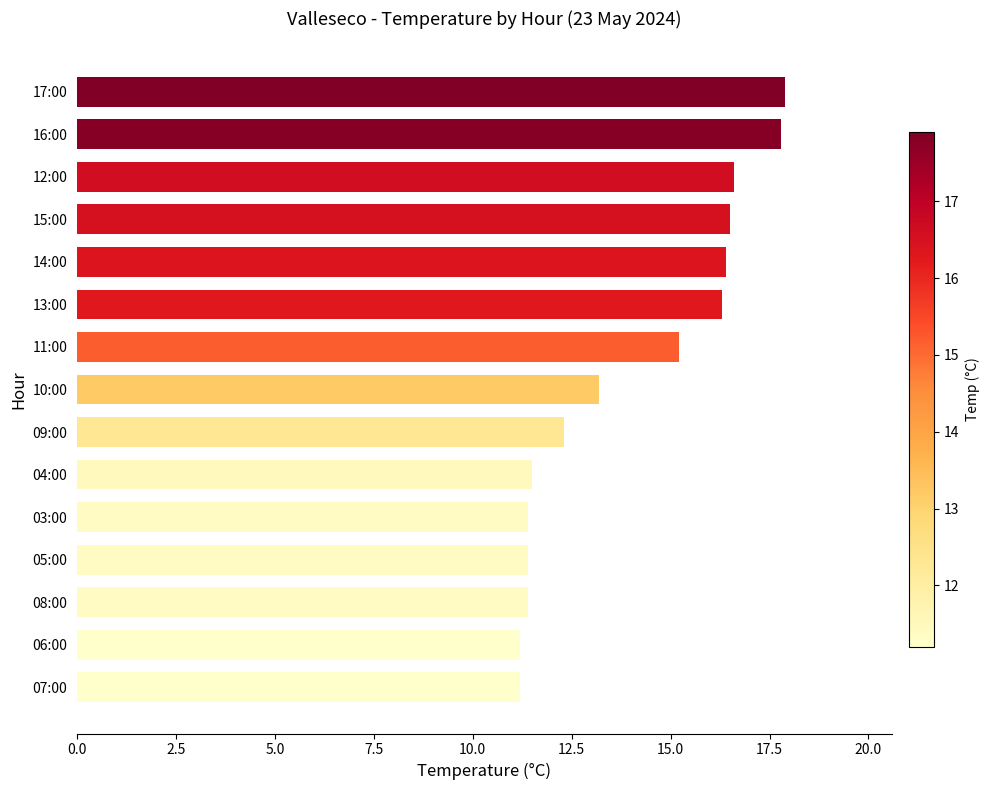

Approximately how many times larger is the value at 14:00 compared to 03:00?

1.4